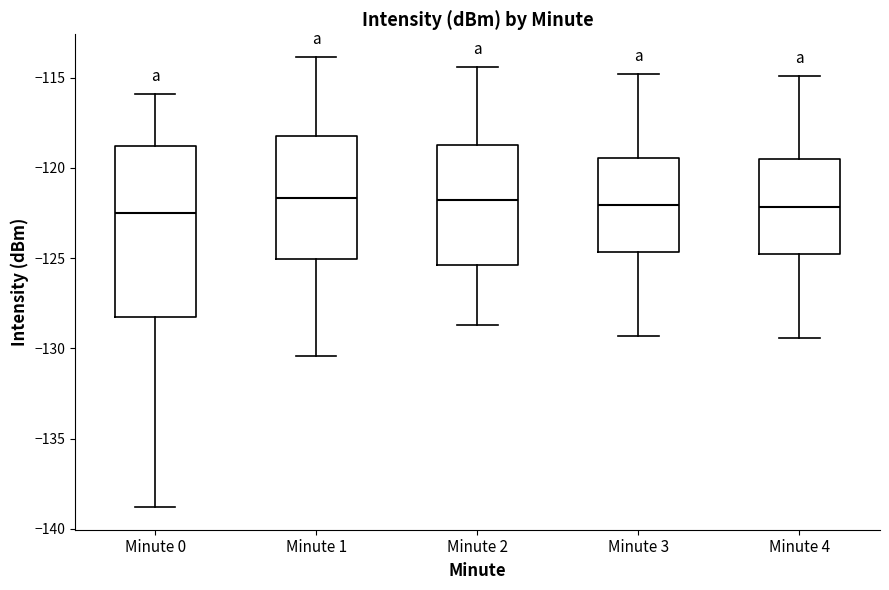

Where is the upper edge of the box for Minute 4 on the y-axis? The values are not printed on the chart, so give them approximately, as read against the axis.

-119.5